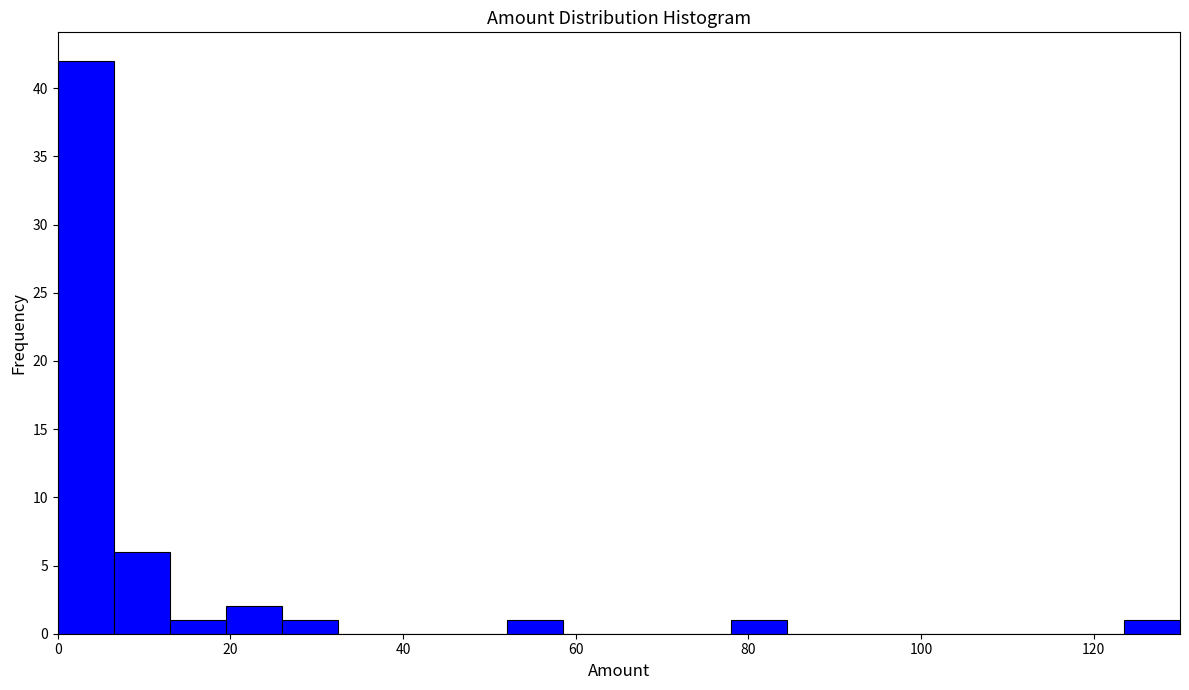

Around what value on the x-axis is the tallest bar? Give the approximate position of its centre, as read against the axis.

4